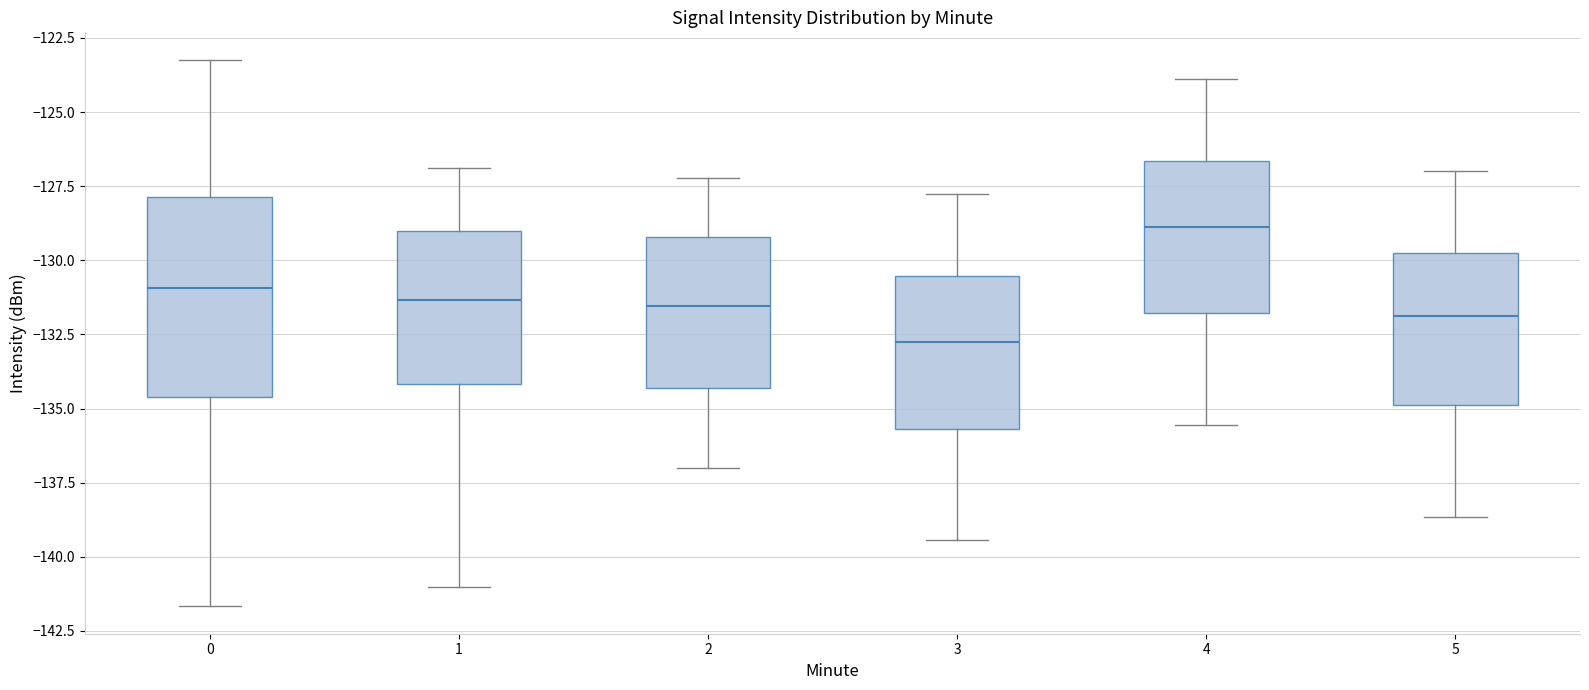

Where is the upper edge of the box at x = 0 on the y-axis? The values are not printed on the chart, so give them approximately, as read against the axis.

-128.0